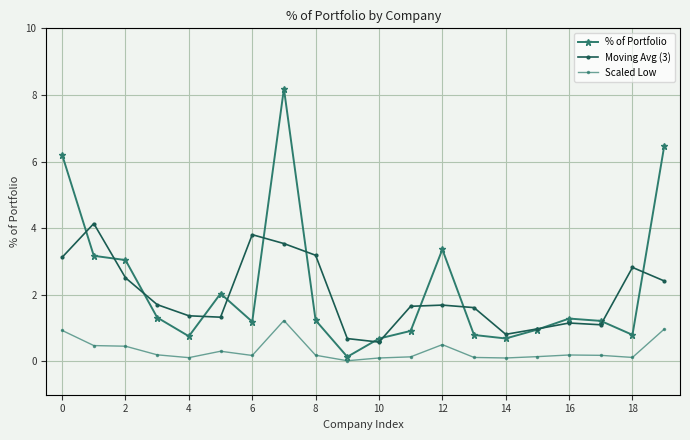

Which series has the largest total across all categories?

% of Portfolio